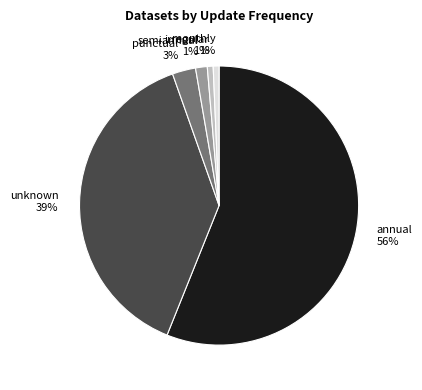

Which has a higher value, annual or punctual?

annual